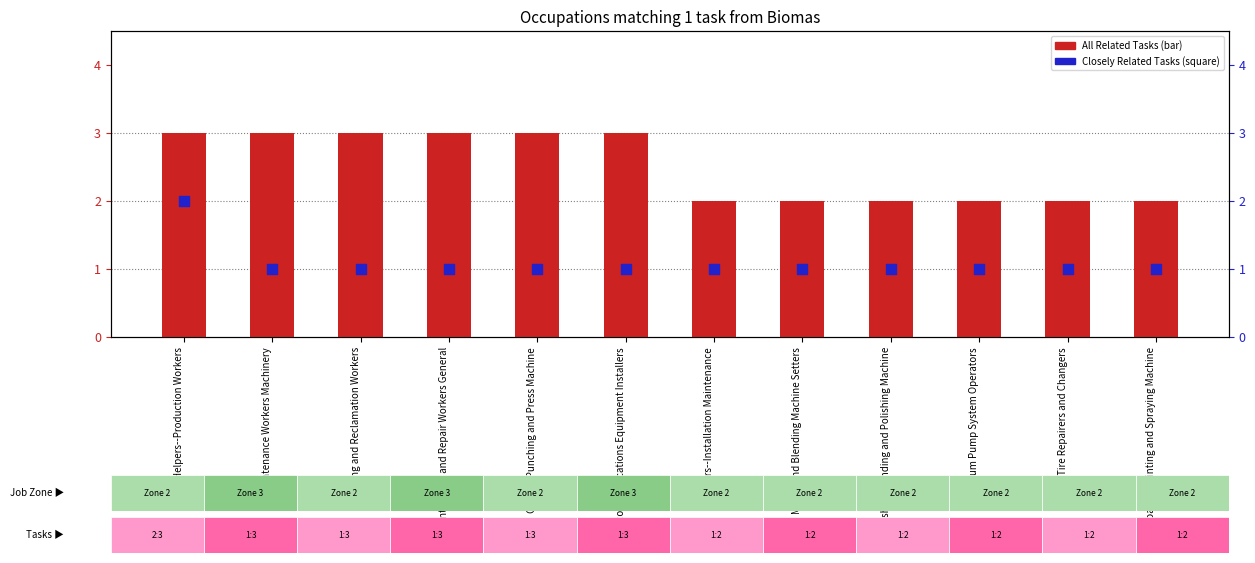

What is the total value across all series at Tire Repairers and Changers?

3